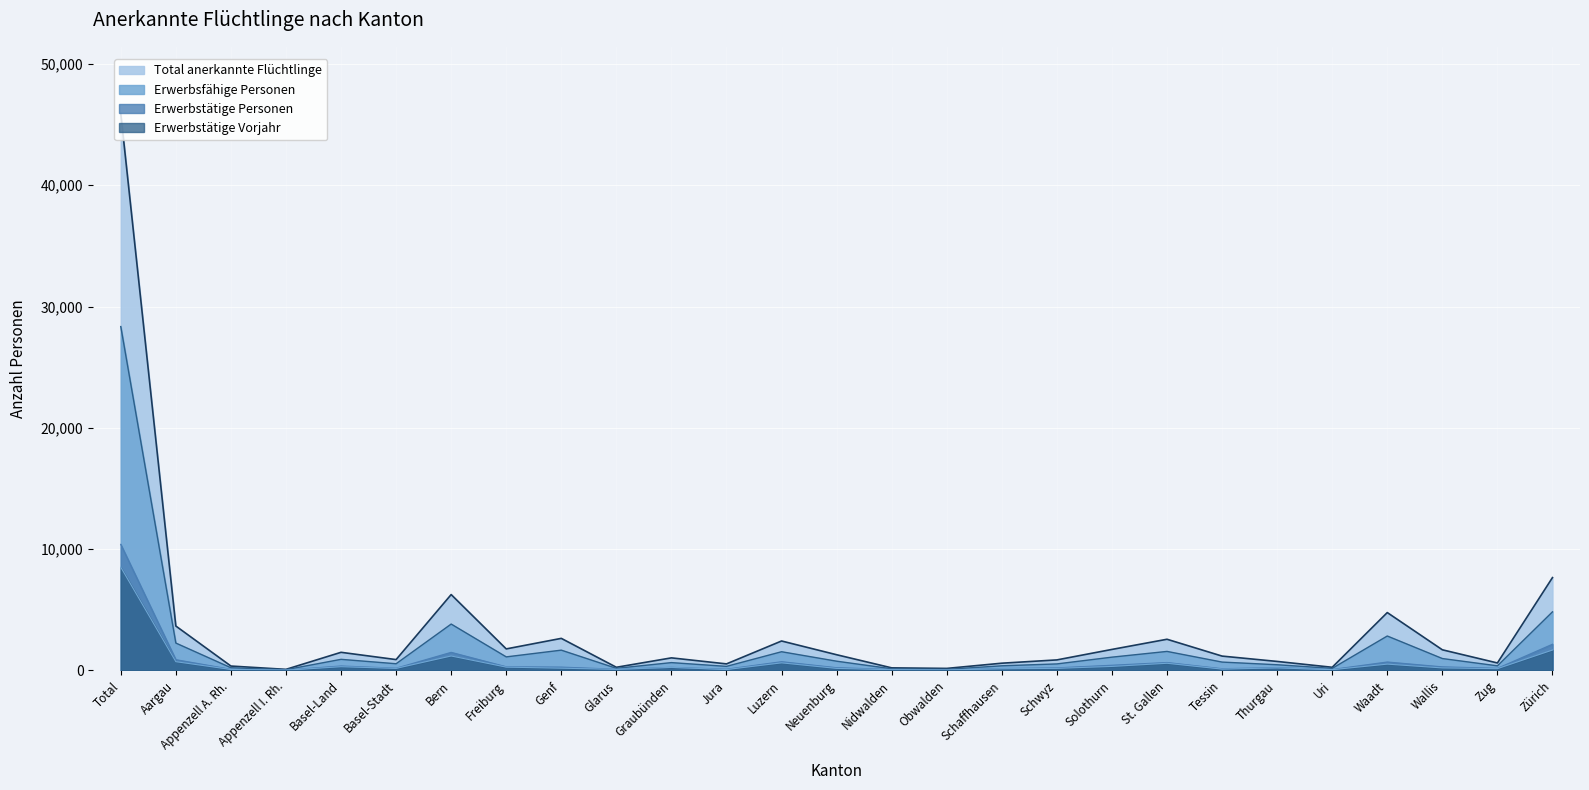

How many series are shown in this chart?

4